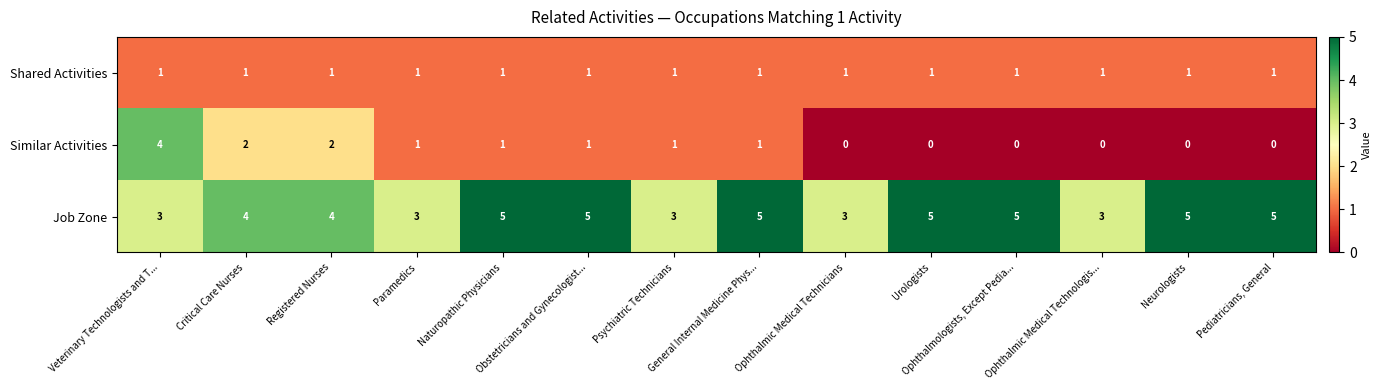

How many data points does each series have?

14